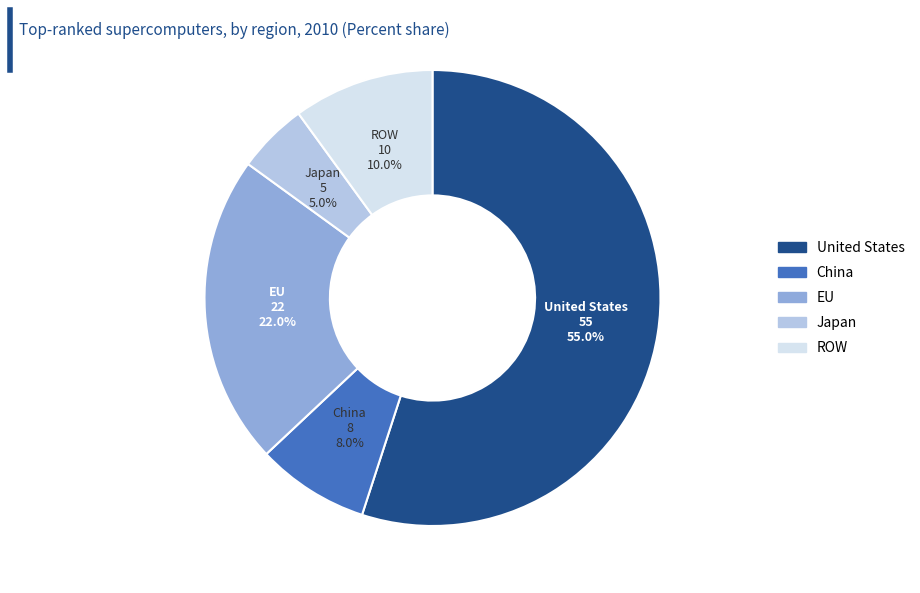

How many segments does this pie chart have?

5